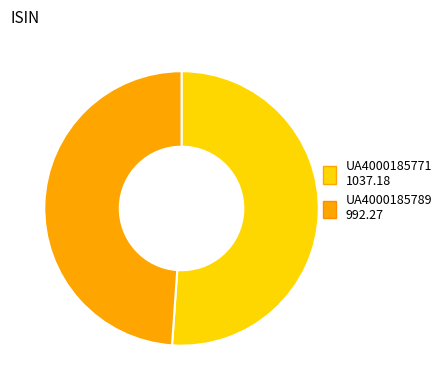

Rank the categories by value from highest to lowest.

UA4000185771, UA4000185789